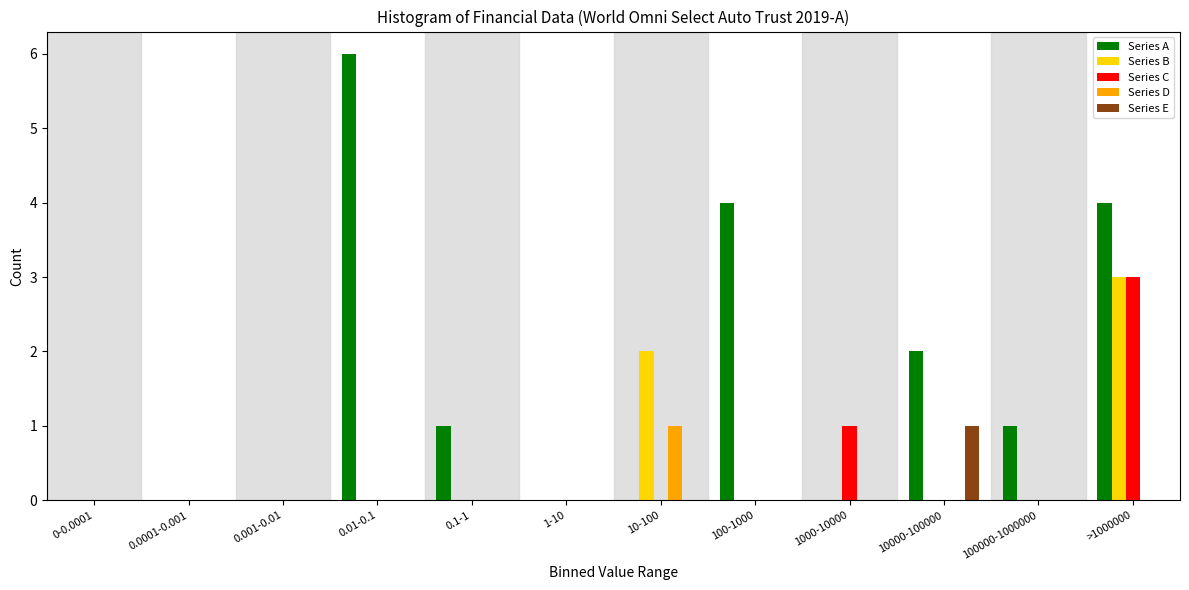

What is the sum of all Series C values?

4